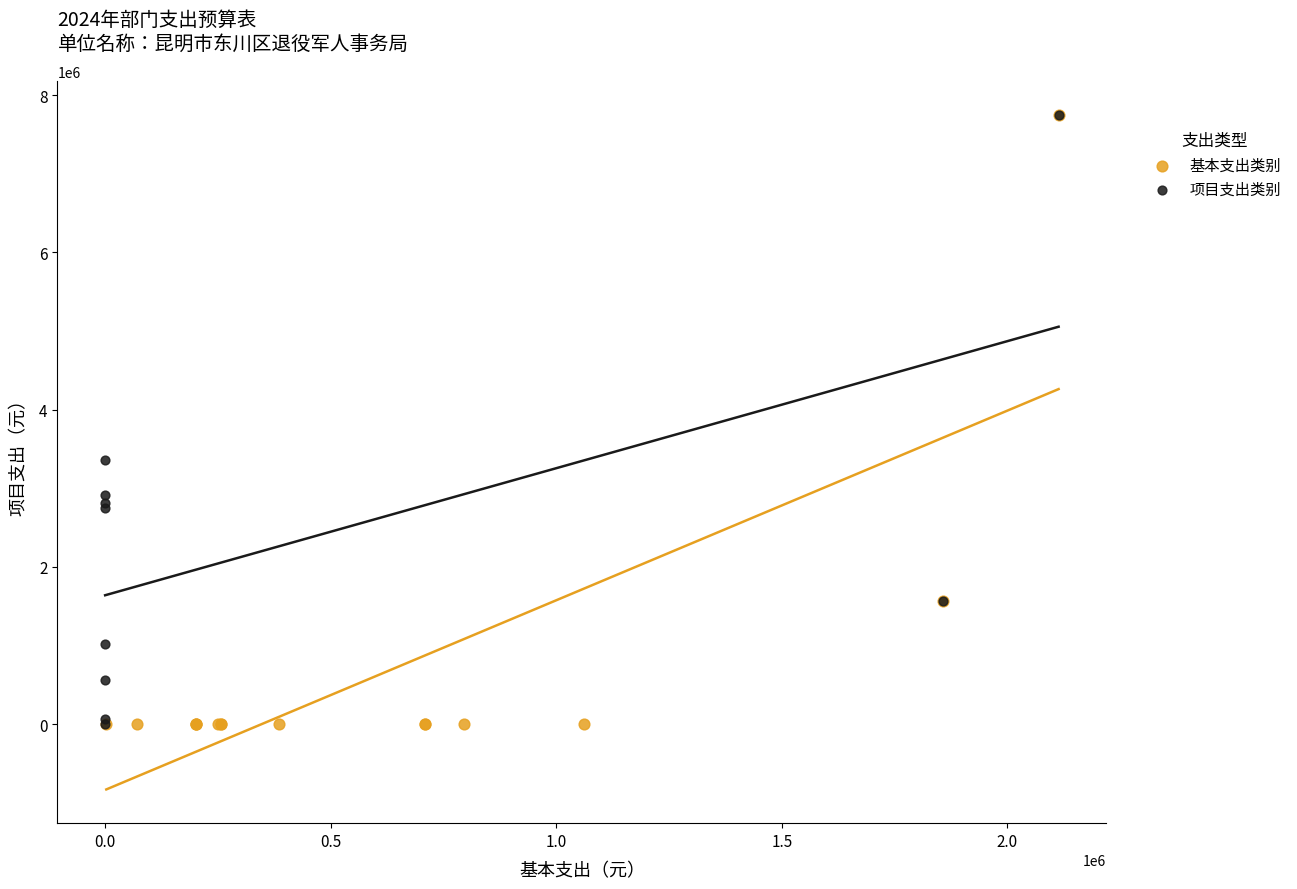

Which series has the largest Y range (max minus min)?

基本支出类别